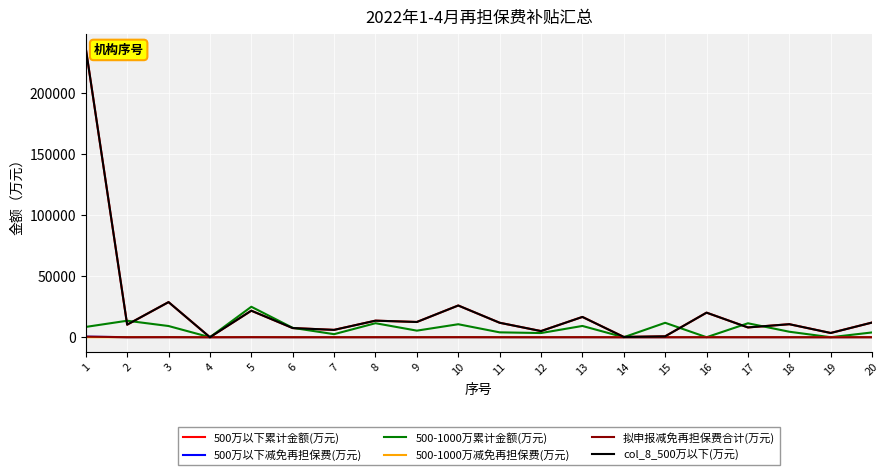

At how many categories does at least one series exceed 182784?

1